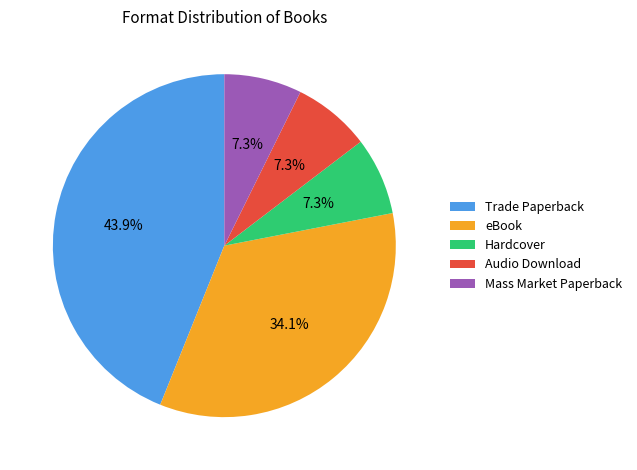

The Hardcover slice represents 7% of the pie. True or false?

True